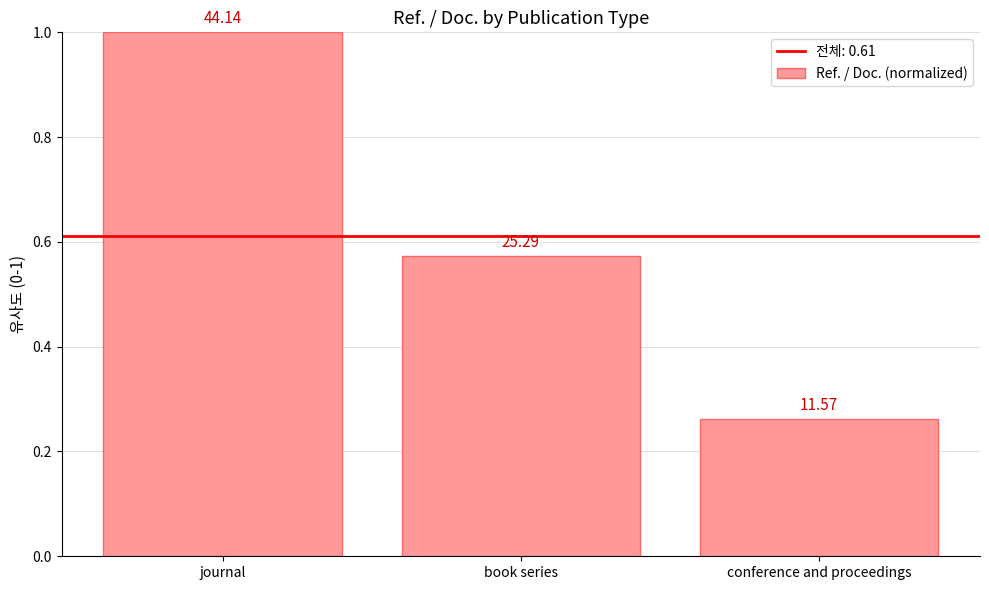

What is the sum of all values?

1.8